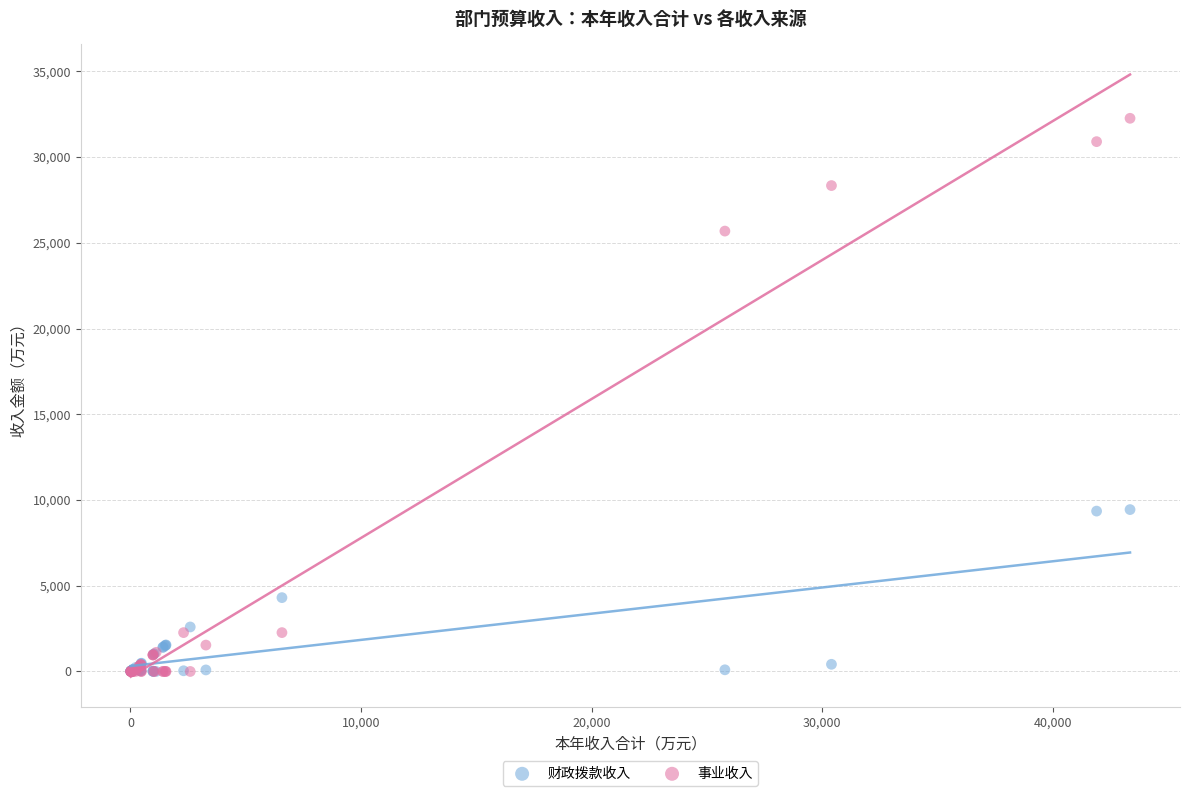

Which series contains the highest Y value?

事业收入